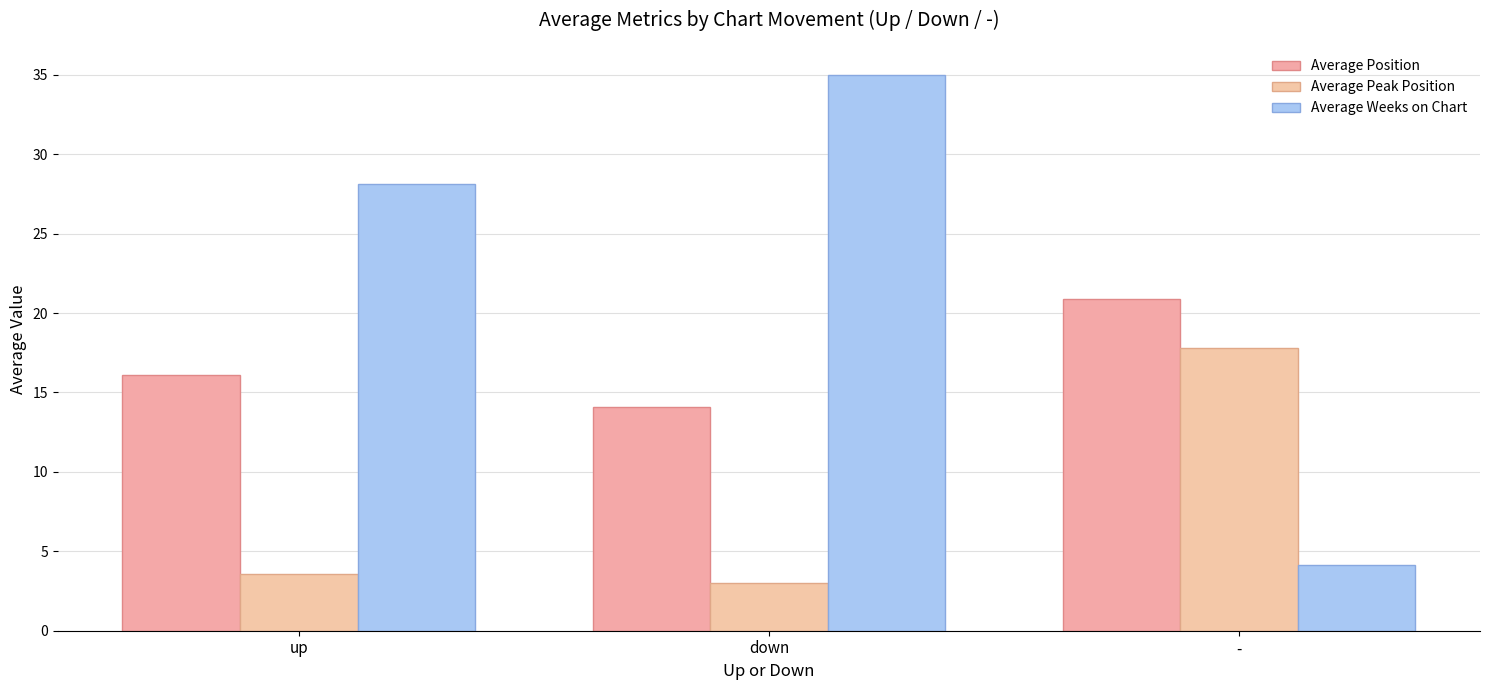

At which label does Average Peak Position reach its peak?

-